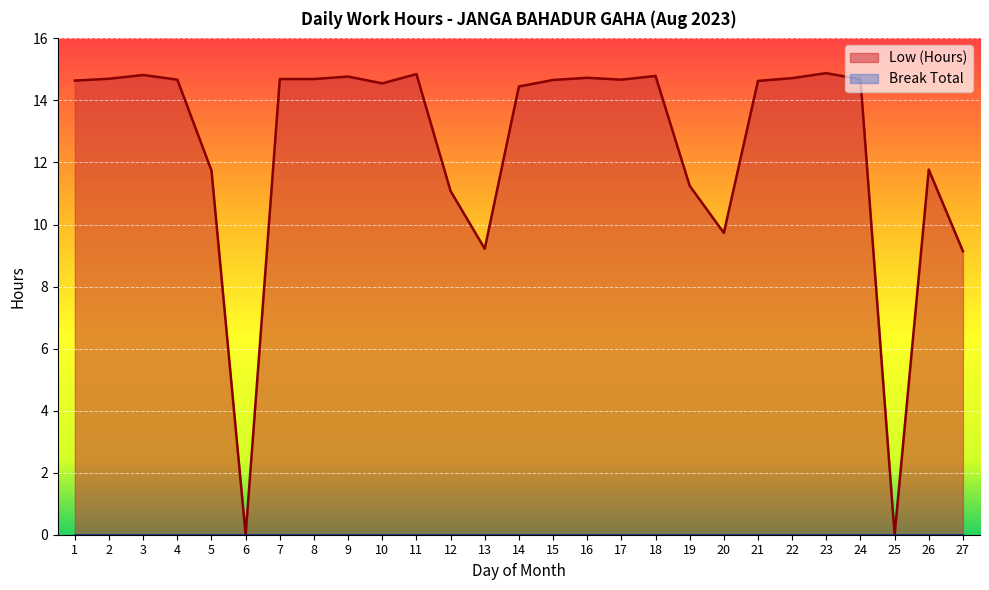

How many points are lower than both their immediate neighbors (excluding endpoints)?

6